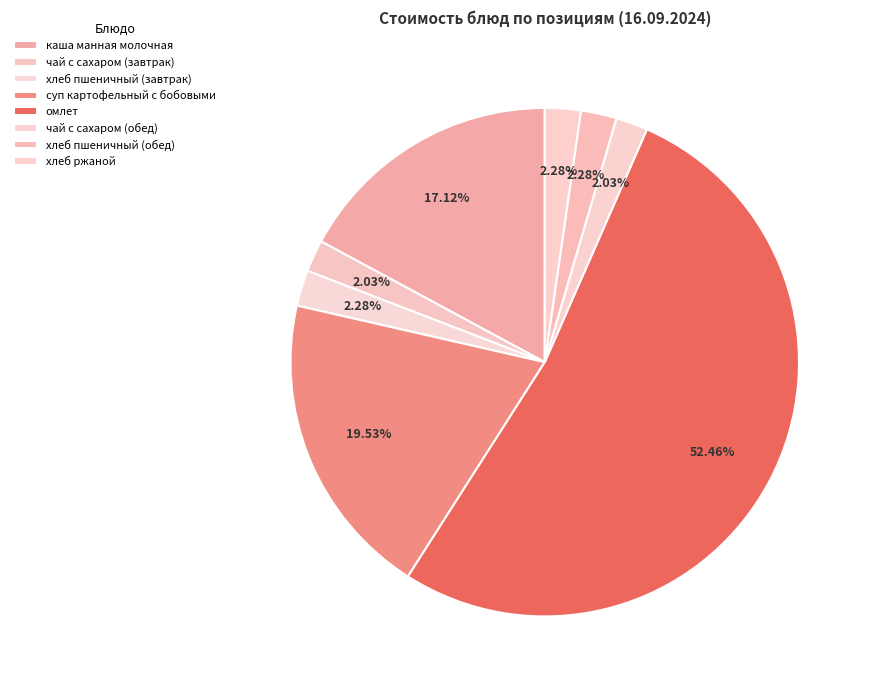

What percentage do хлеб пшеничный (обед) and каша манная молочная together represent?

19.4%